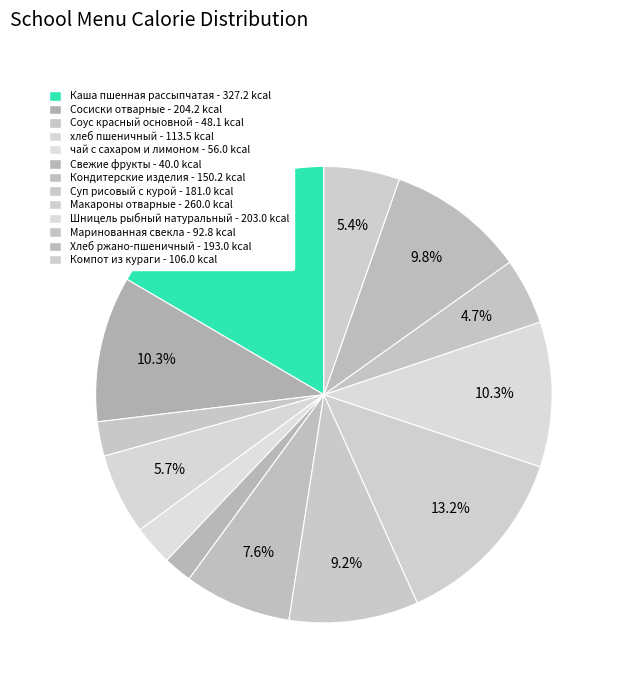

To the nearest percent, what is the difference between the Каша пшенная рассыпчатая and Маринованная свекла slice percentages?

12%